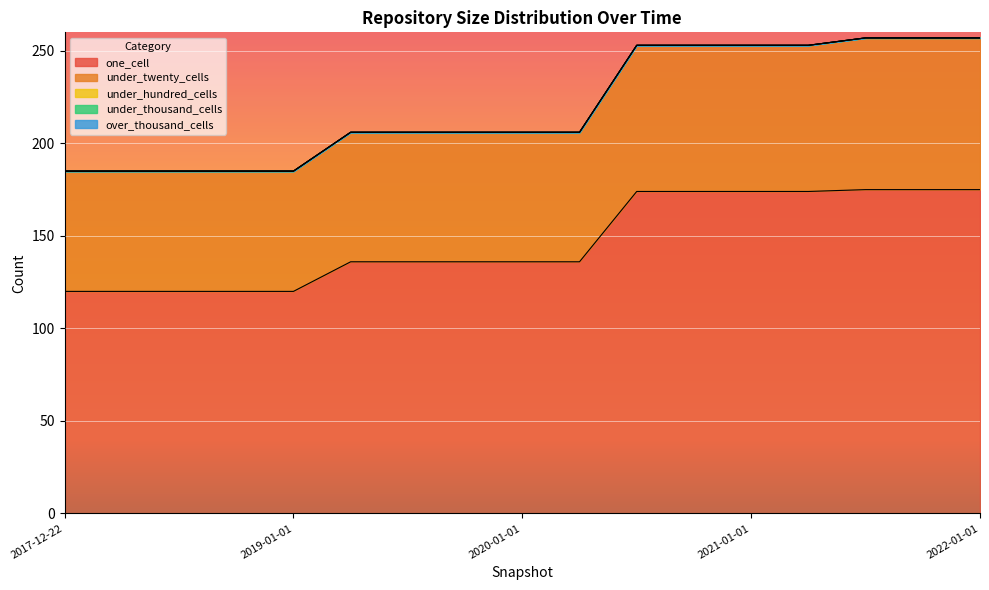

What are all the series names shown in the legend?

one_cell, under_twenty_cells, under_hundred_cells, under_thousand_cells, over_thousand_cells